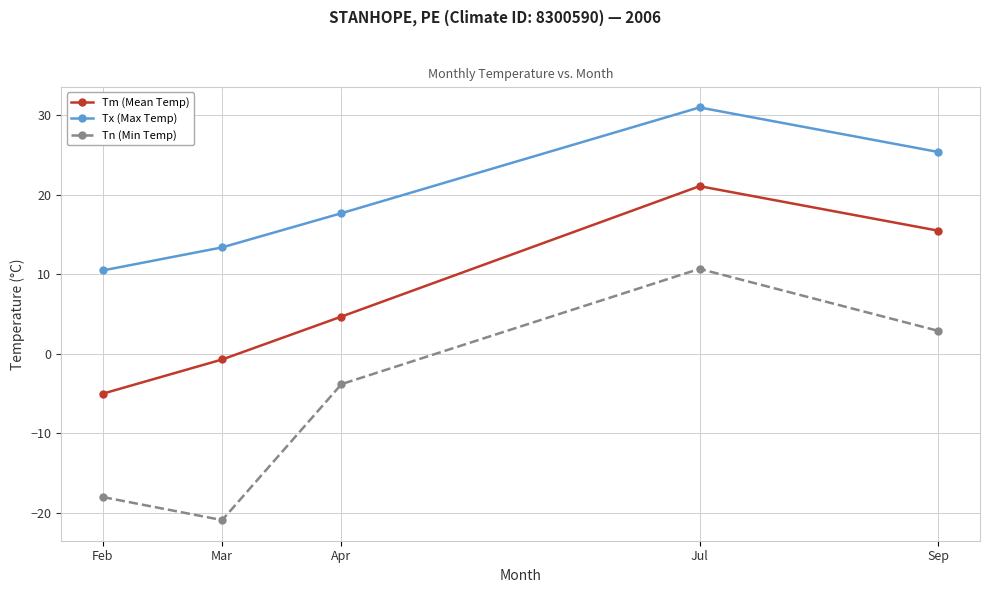

The Tx (Max Temp) series shows 10.5 at Feb. True or false?

True